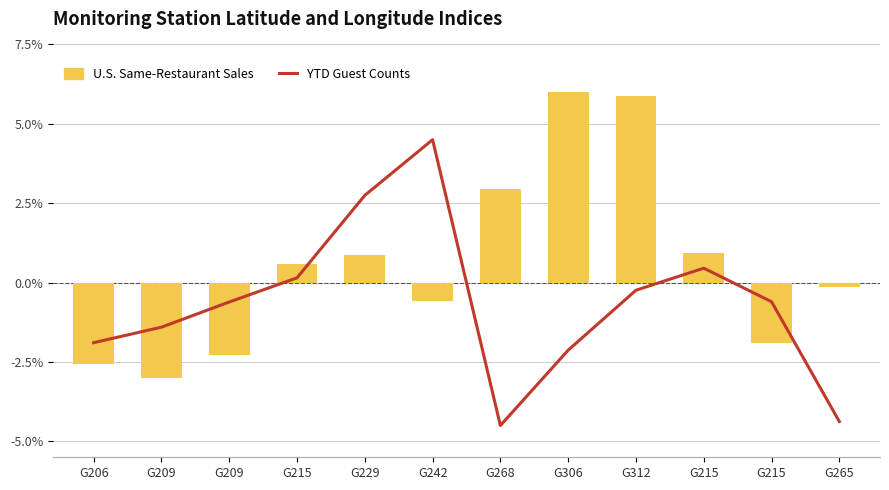

What is the value of the YTD Guest Counts bar at the 12th from the left?

-4.4